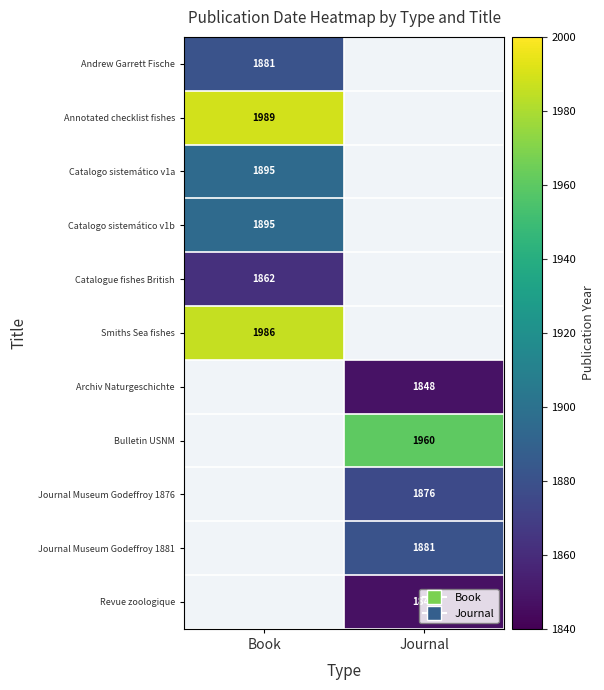

What is the spread (max minus min) of values at Book?

127.0